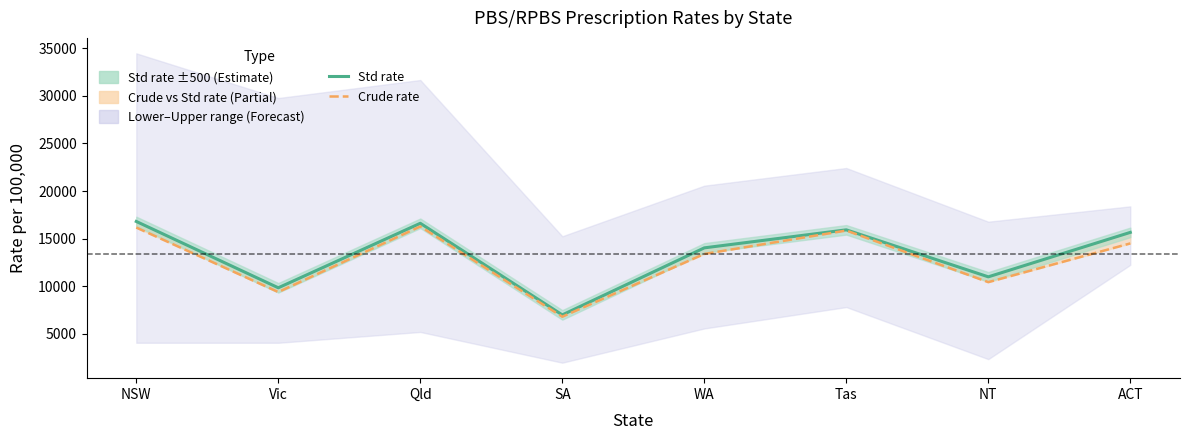

Is this an area chart (filled region under the line)?

No